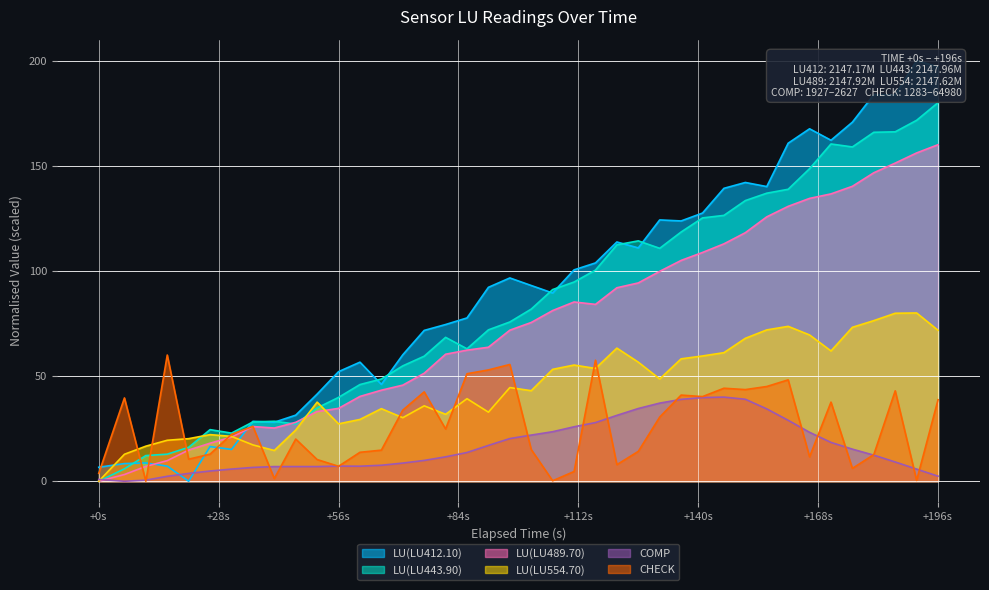

Is it true that LU(LU489.70) equals 61.3 at +56s?

False